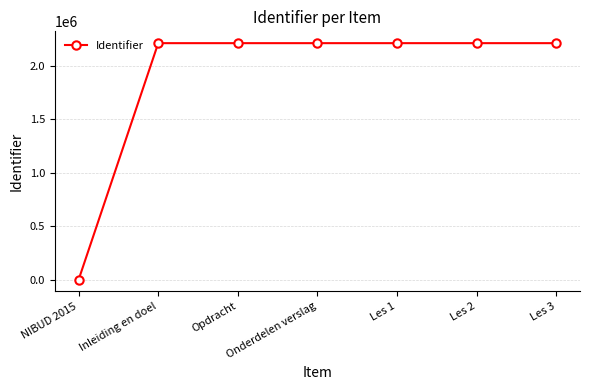

What is the average value?

1893770